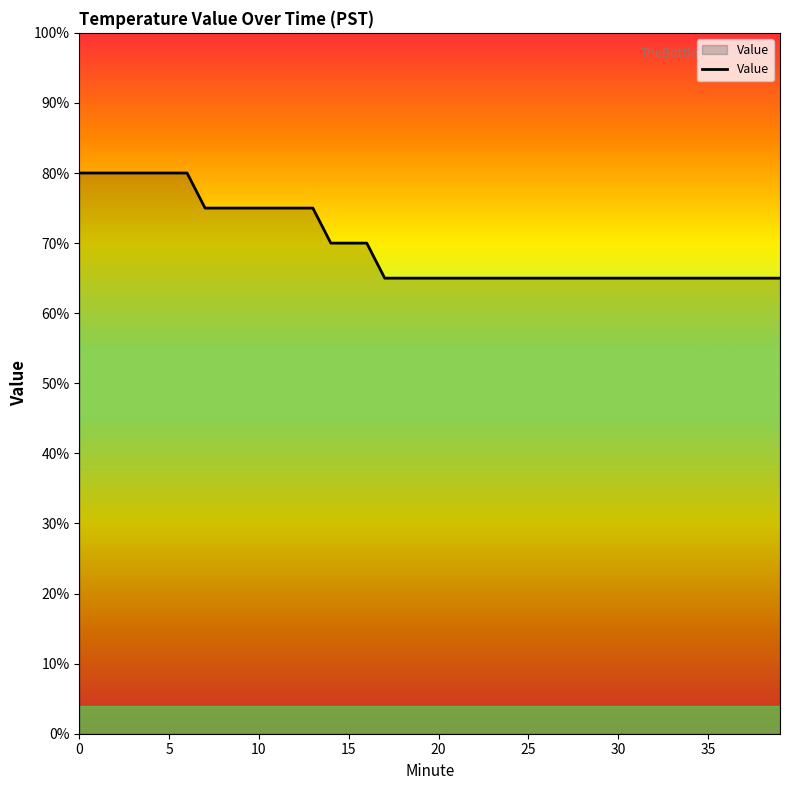

Does the chart display data point markers on the line(s)?

No